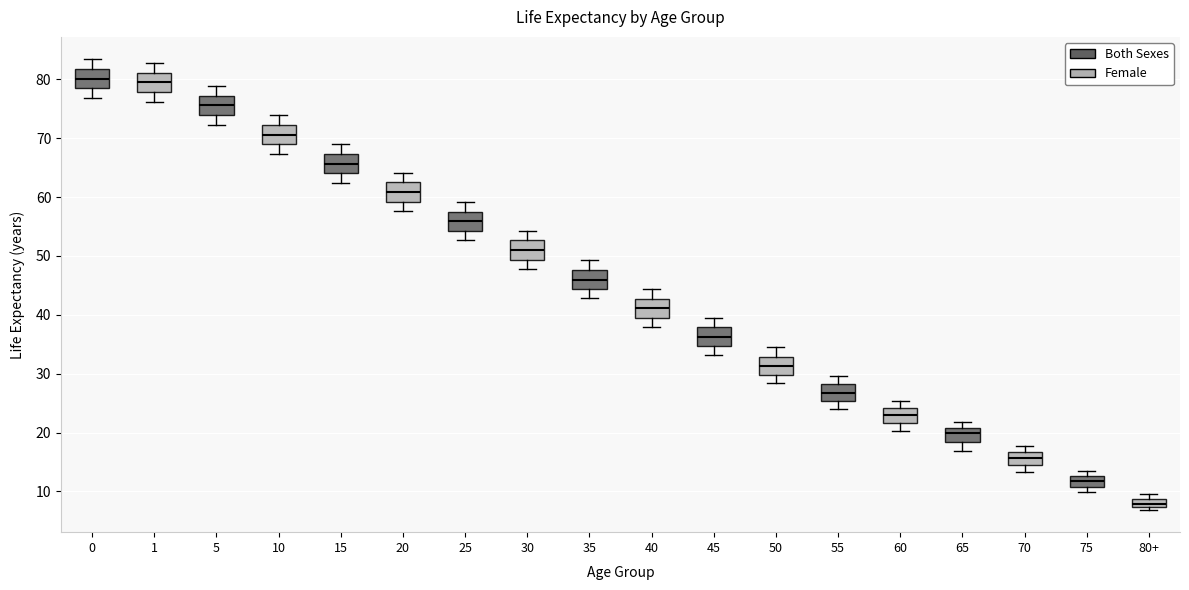

Where does the upper whisker of the box for 30 end on the y-axis? The values are not printed on the chart, so give them approximately, as read against the axis.

54